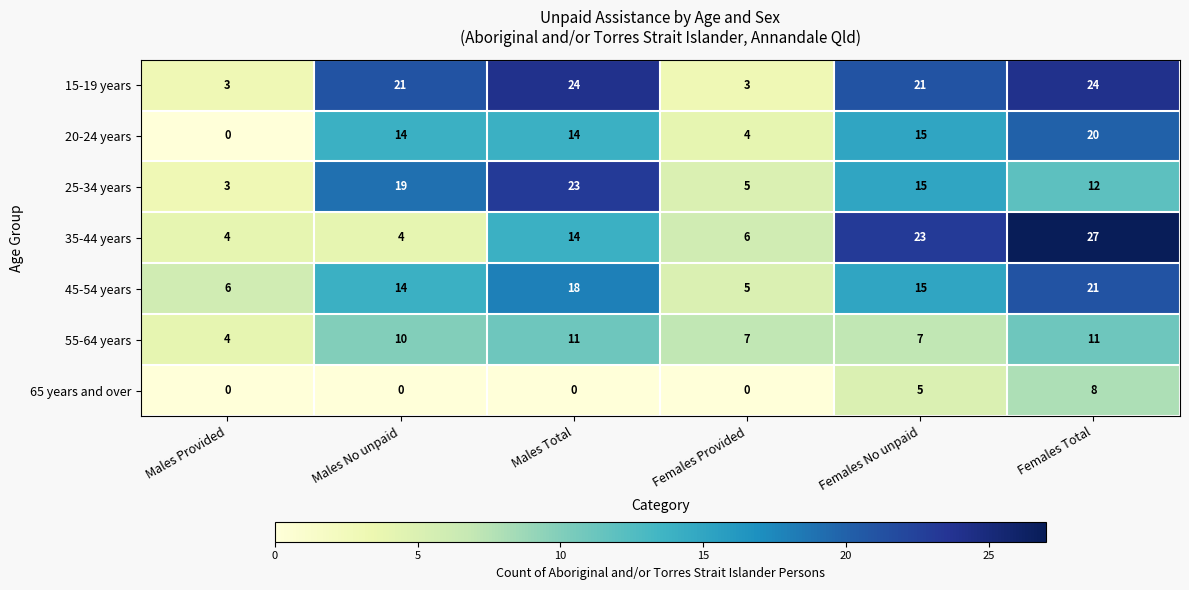

What is the difference between the maximum and minimum values in the 65 years and over series?

8